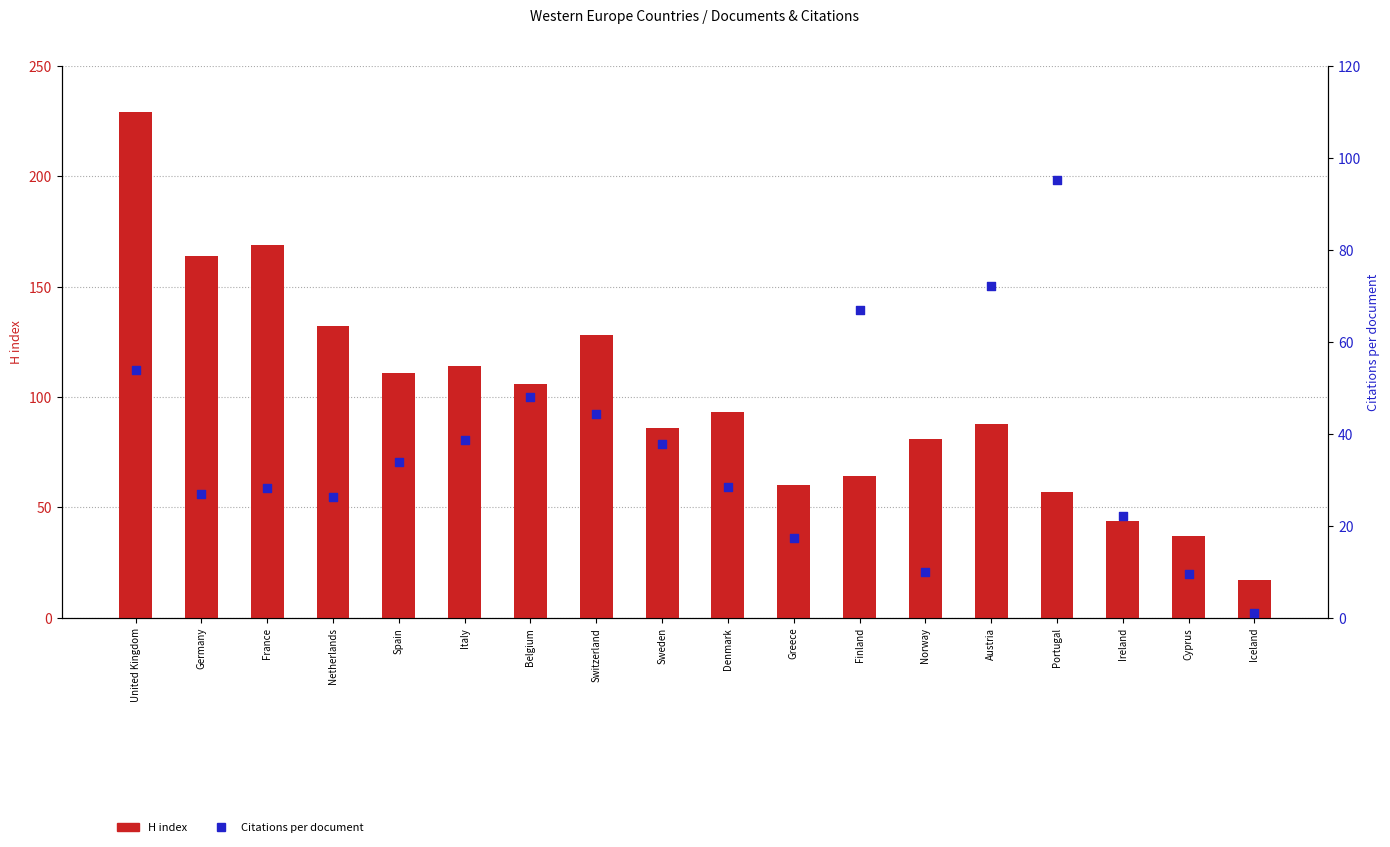

Which series contains the lowest Y value?

Citations per document